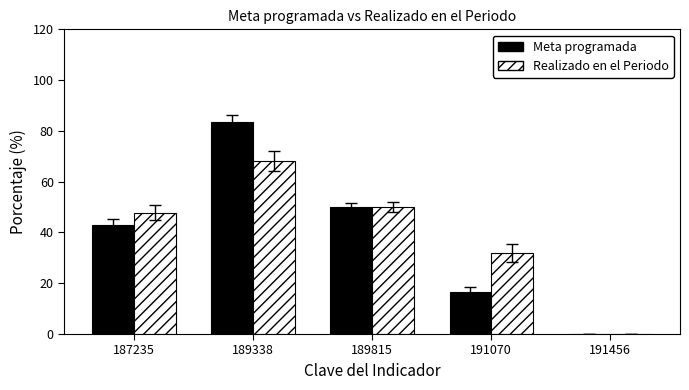

The value of Realizado en el Periodo at 189338 is 68.2. True or false?

True